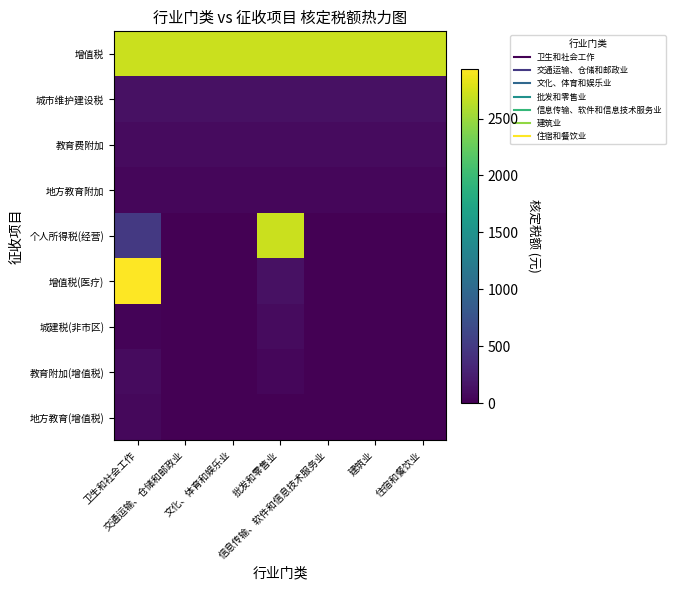

At which category does the chart reach its peak across all series?

卫生和社会工作